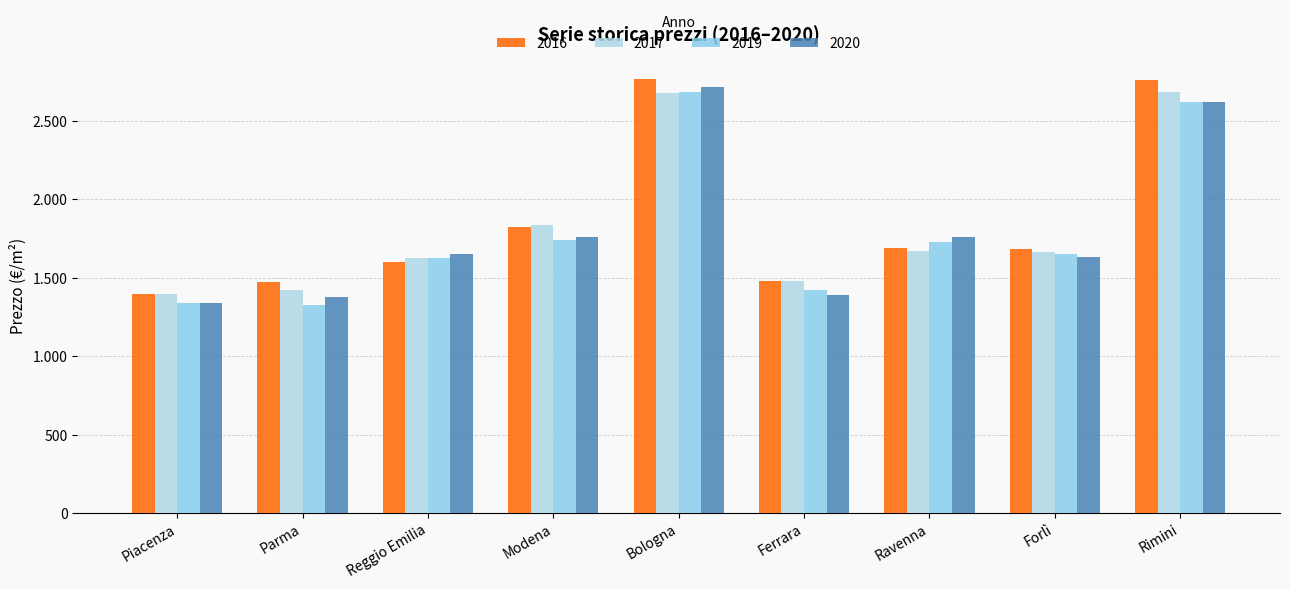

At how many categories does at least one series exceed 1701?

4